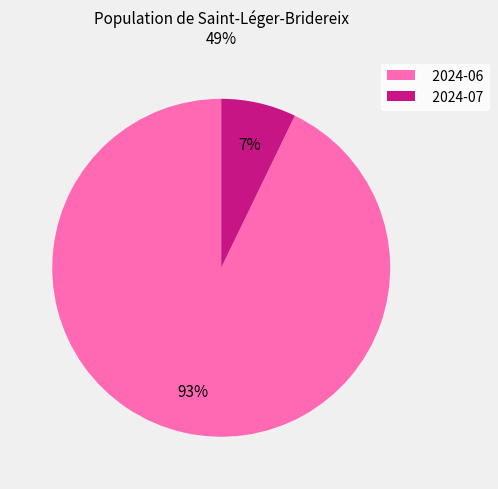

Does 2024-06 account for over 50% of the chart?

Yes